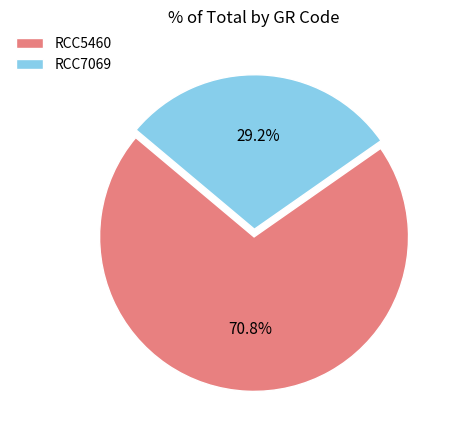

Rank the categories by value from lowest to highest.

RCC7069, RCC5460